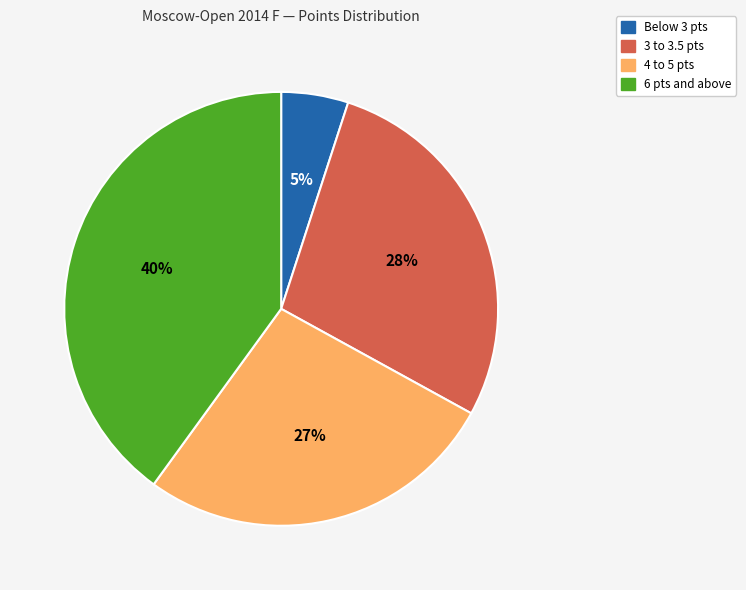

Is there any slice that represents more than half of the pie?

No